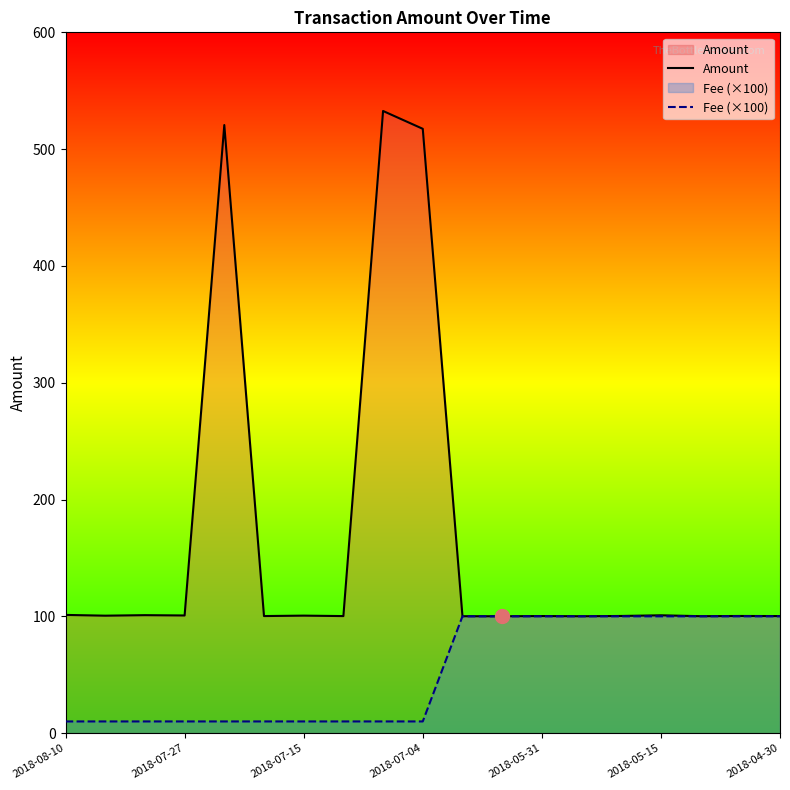

What are all the series names shown in the legend?

Amount, Fee (×100)